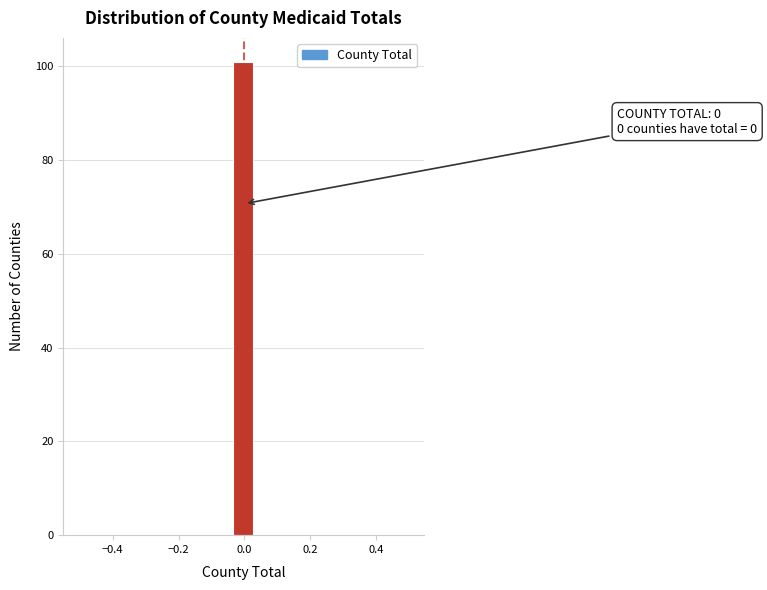

Around what value on the x-axis is the tallest bar? Give the approximate position of its centre, as read against the axis.

0.00